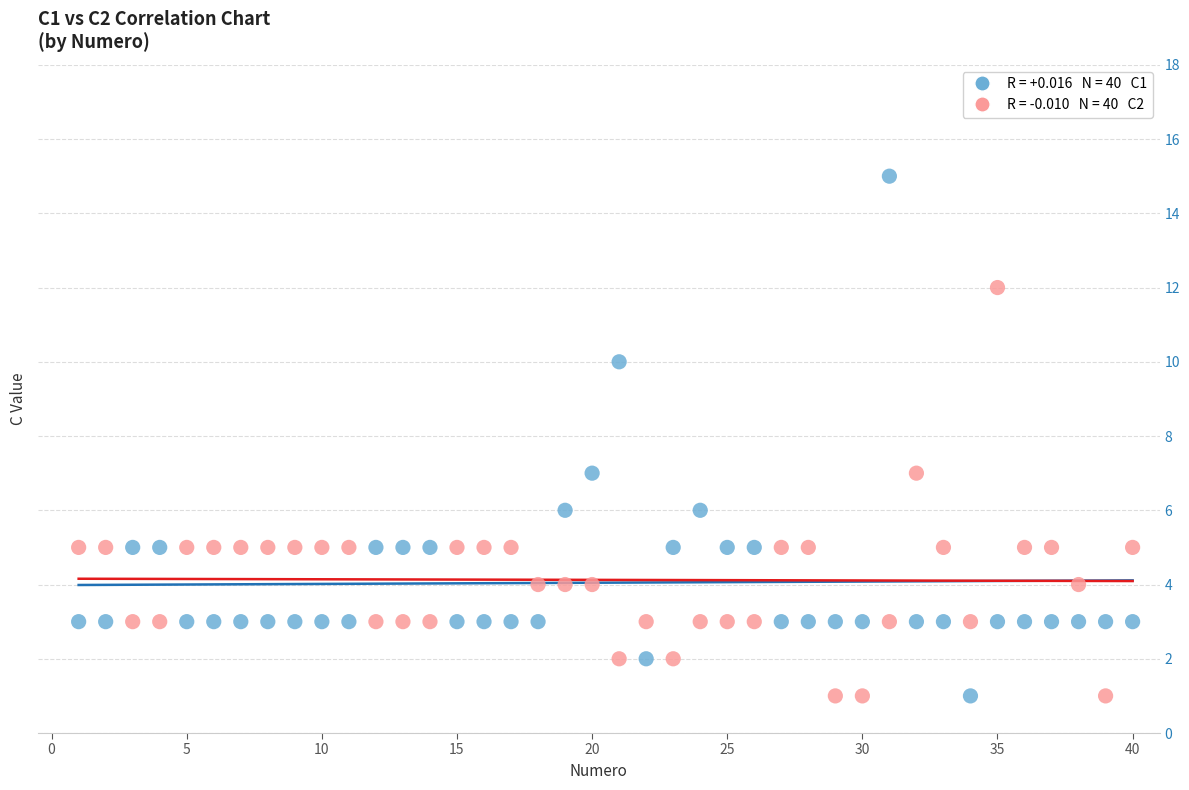

Across all data points, what is the range of Y values (max minus min)?

14